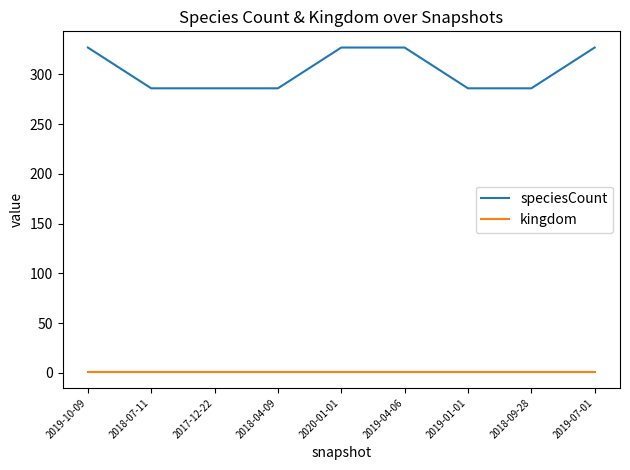

What is the average value of the kingdom series?

1